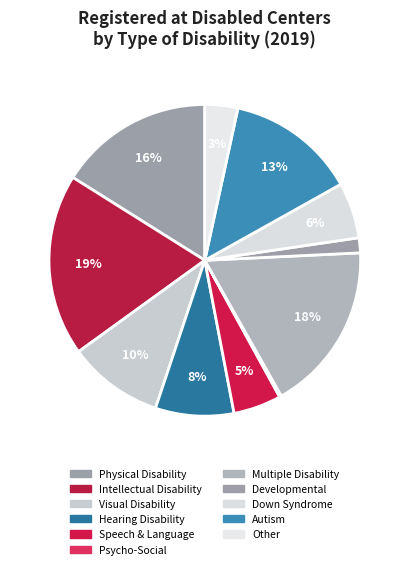

To the nearest percent, what is the difference between the largest and smallest slice percentages?

19%